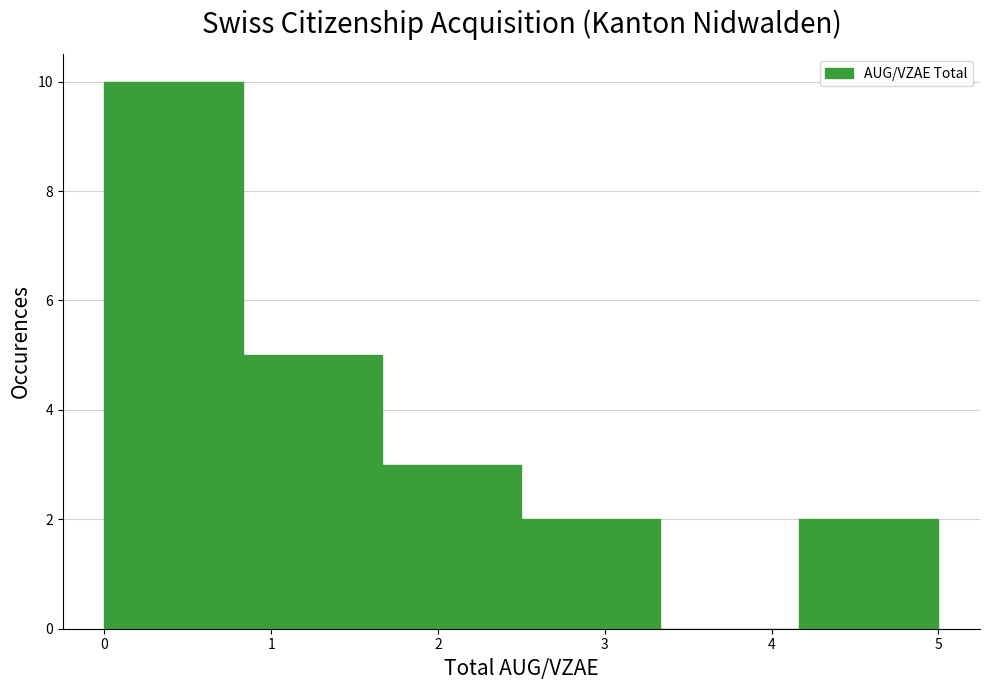

Reading left to right, list every bar in this chart as the range it spans on the x-axis followed by its height. Neither the bar edges nor the heights are printed on the chart, so give them approximately, as read against the axes.

0.0 to 0.8: 10
0.8 to 1.7: 5
1.7 to 2.5: 3
2.5 to 3.3: 2
3.3 to 4.2: 0
4.2 to 5.0: 2